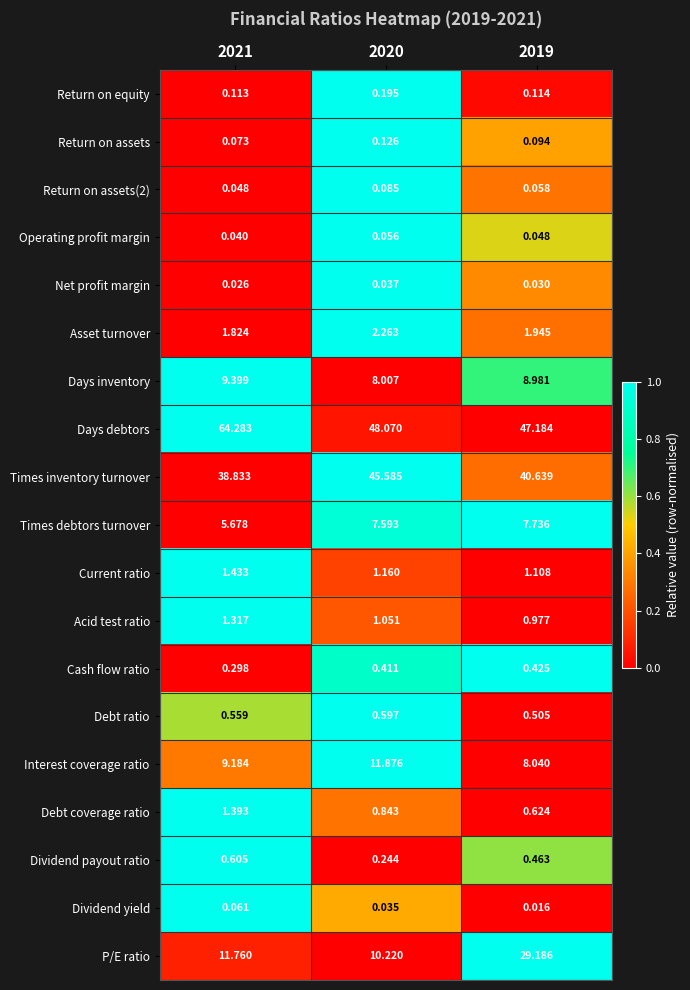

What is the total value across all series at 2019?

148.2